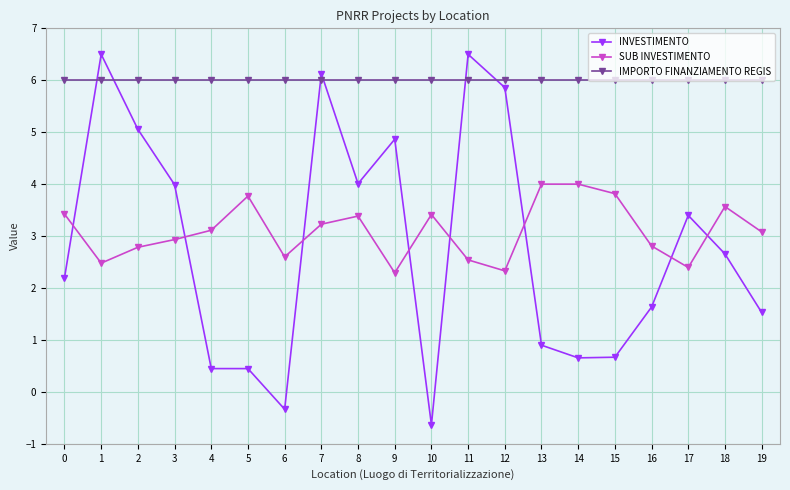

What is the maximum value shown in the chart?

6.5